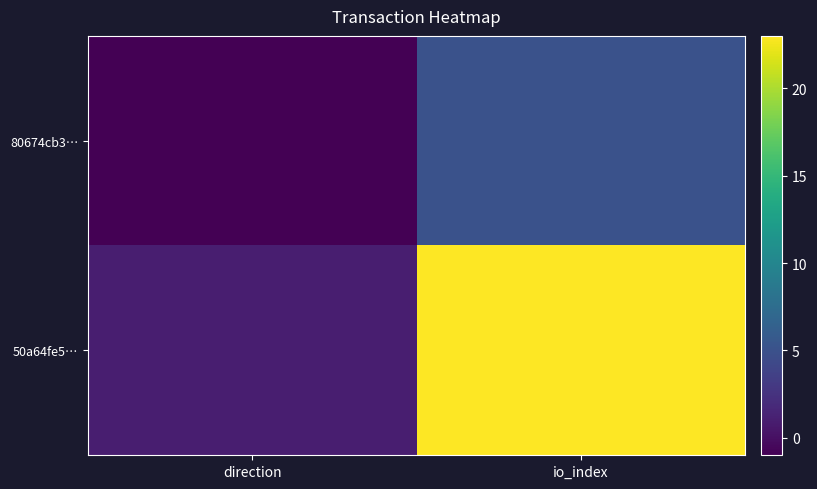

How many series are shown in this chart?

2